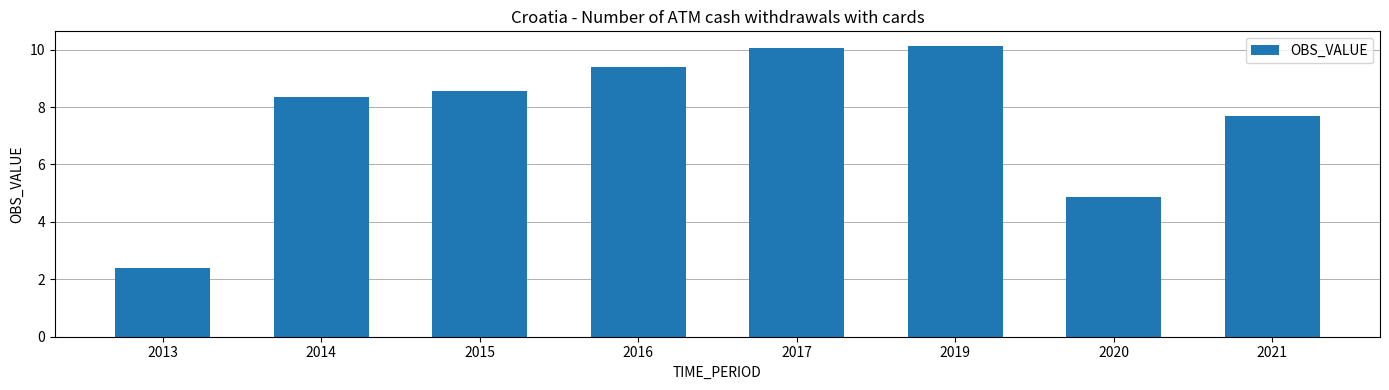

How many distinct data groups are displayed?

1